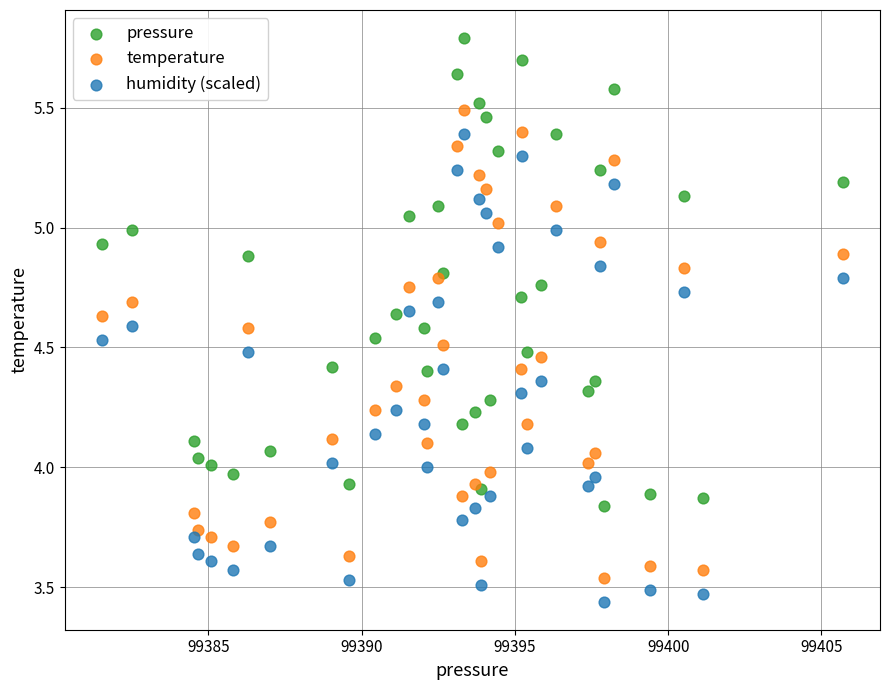

Which series reaches the maximum Y coordinate?

pressure